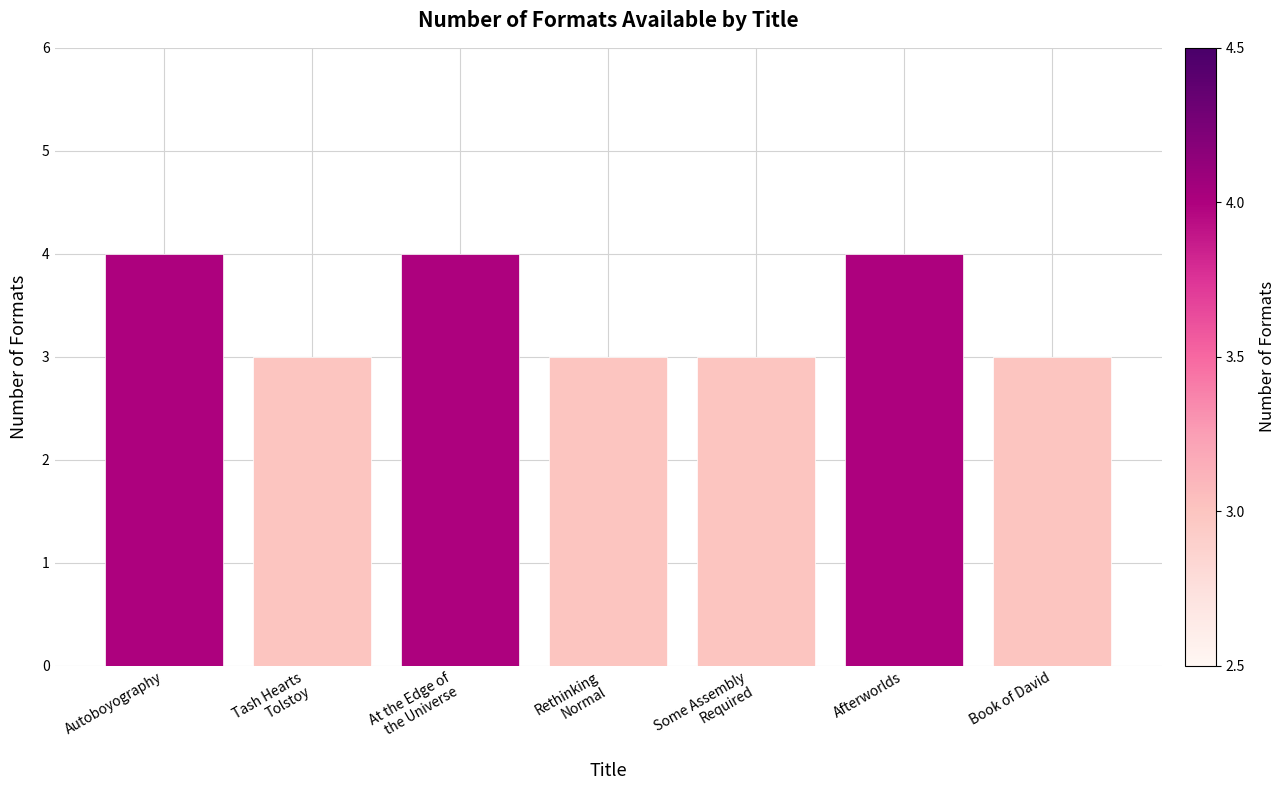

What is the change in value from Tash Hearts
Tolstoy to At the Edge of
the Universe?

+1